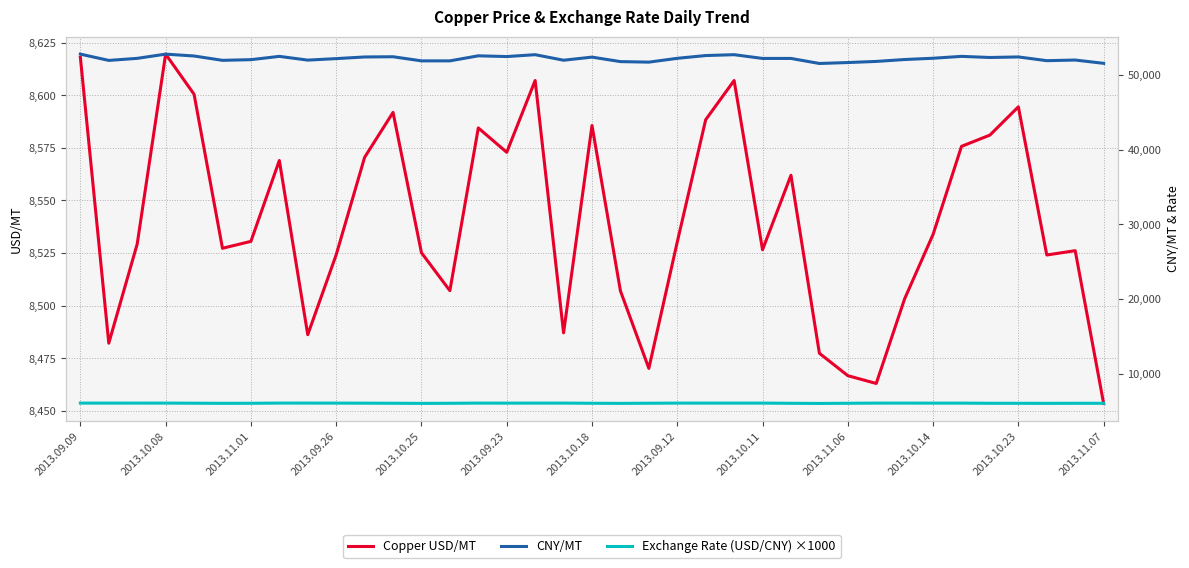

The value of Copper USD/MT at 2013.11.07 is 3704.1. True or false?

False